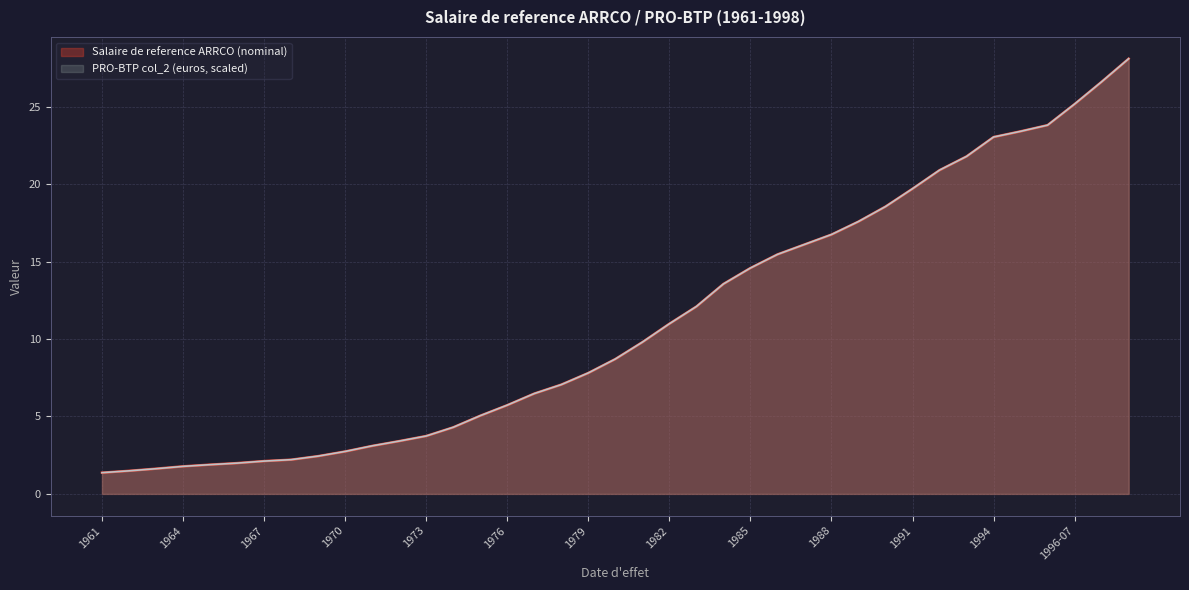

What is the label of the 3rd point from the right?

1996-07